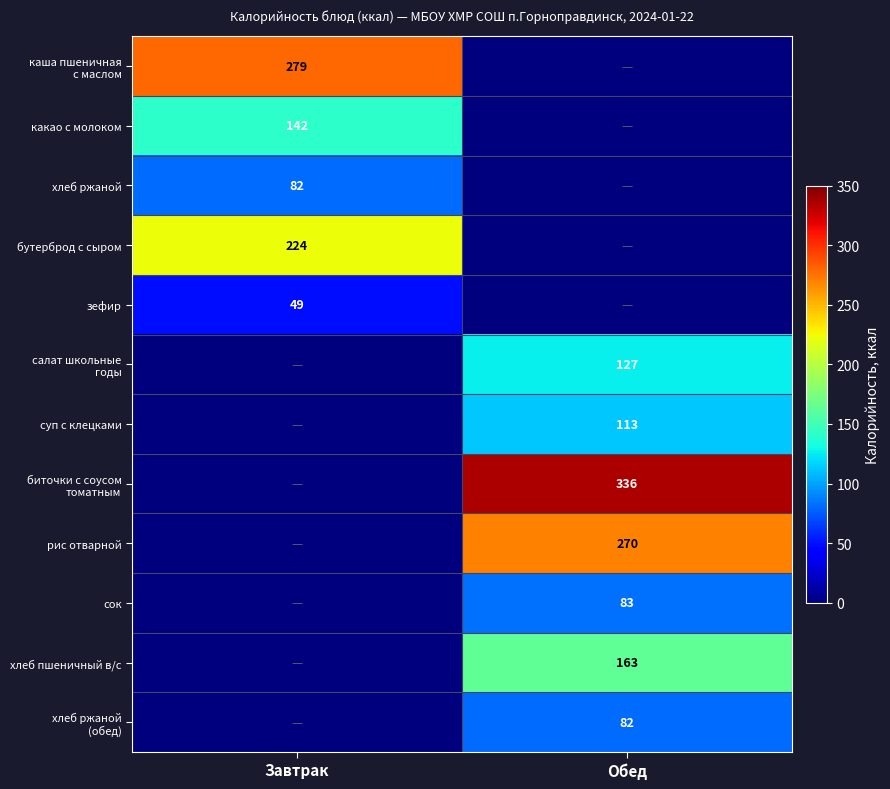

True or false: хлеб ржаной has a value of 82 at Завтрак.

True